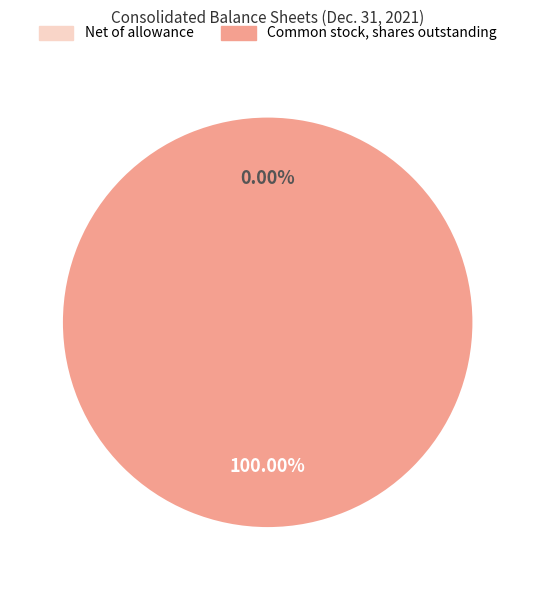

To the nearest percent, what is the difference between the Common stock, shares outstanding and Net of allowance slice percentages?

100%